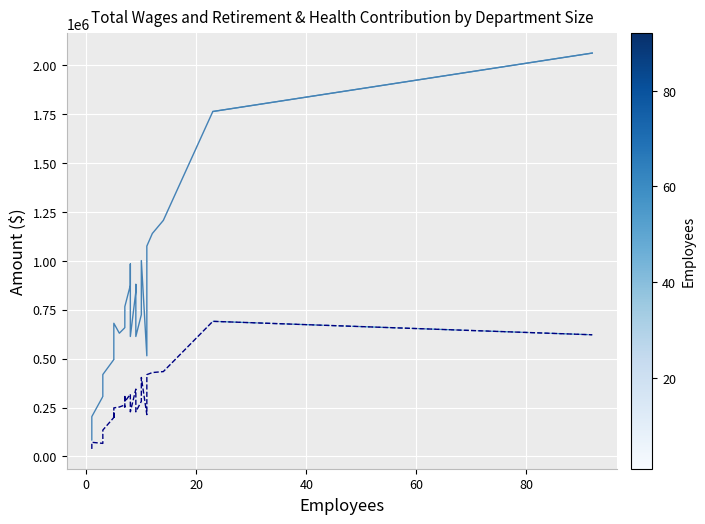

How many data points in Total Wages are above 680463?

15